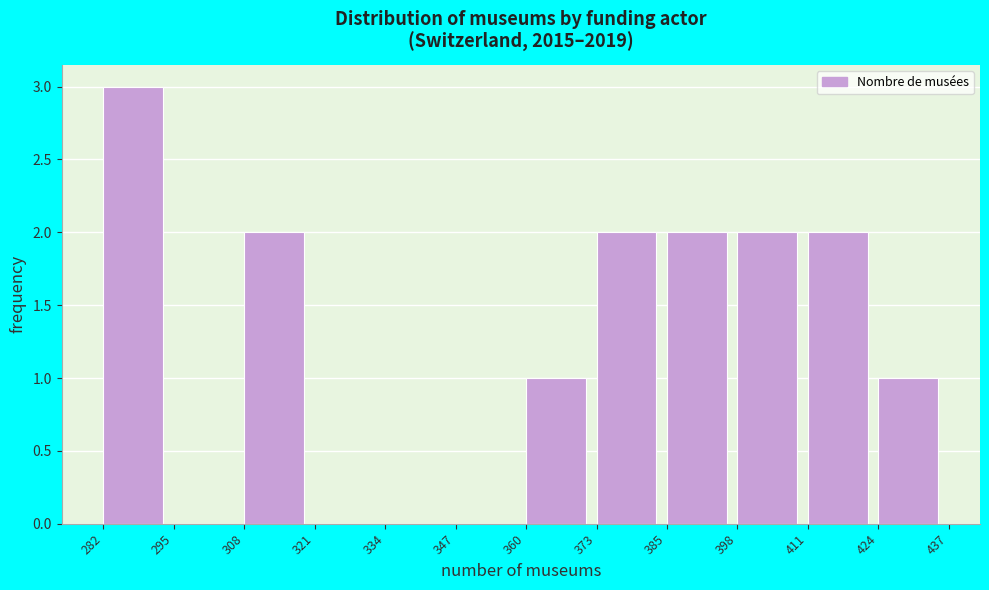

Reading left to right, transcribe this chart: for each bar, give the range it covers on the x-axis and its height. The values are not printed on the chart, so give them approximately, as read against the axis.

282 to 295: 3
295 to 308: 0
308 to 321: 2
321 to 334: 0
334 to 347: 0
347 to 360: 0
360 to 373: 1
373 to 385: 2
385 to 398: 2
398 to 411: 2
411 to 424: 2
424 to 437: 1